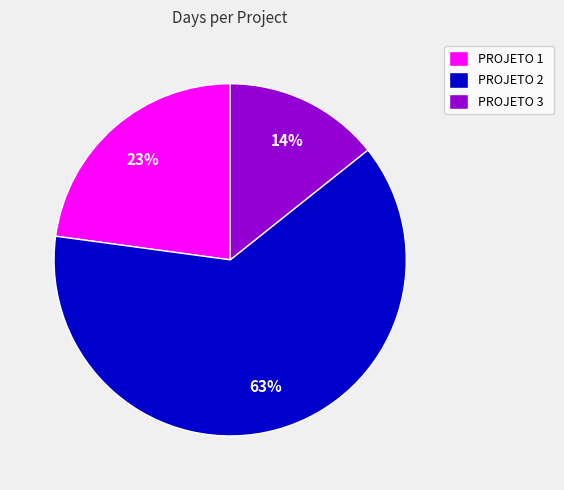

To the nearest percent, what portion does PROJETO 2 represent?

63%